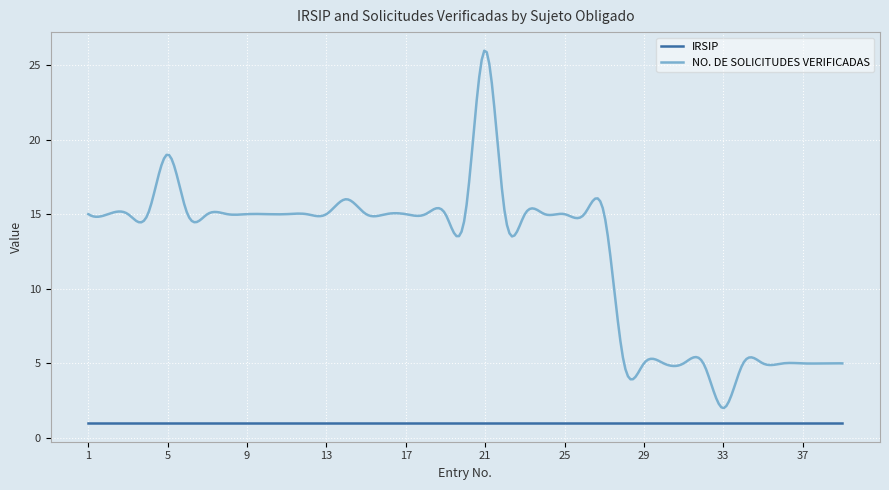

Rank the series by their average value, from lowest to highest.

IRSIP, NO. DE SOLICITUDES VERIFICADAS